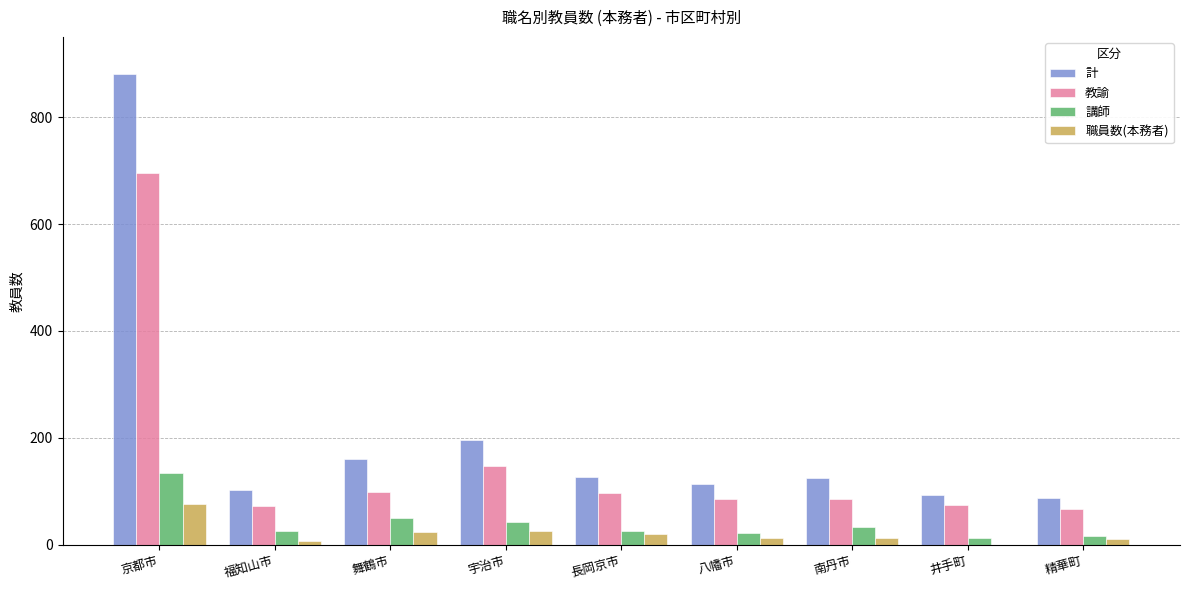

Which label corresponds to the largest value in the chart?

京都市